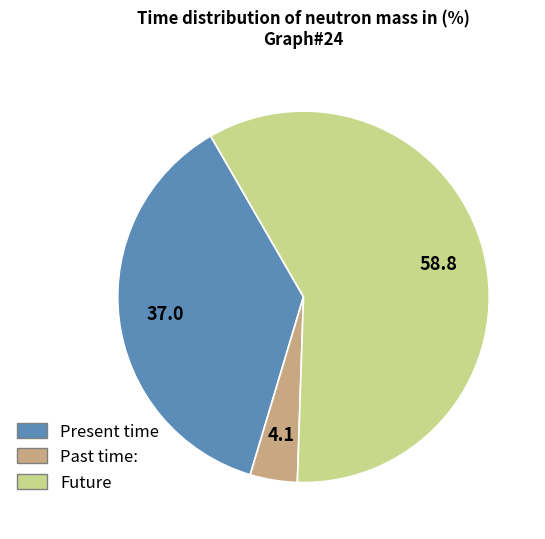

Is there a majority slice in this chart?

Yes